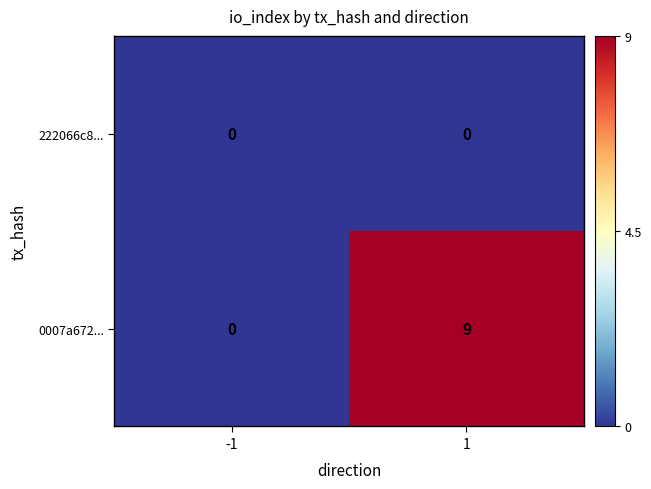

The value of 0007a672... at 1 is 9. True or false?

True